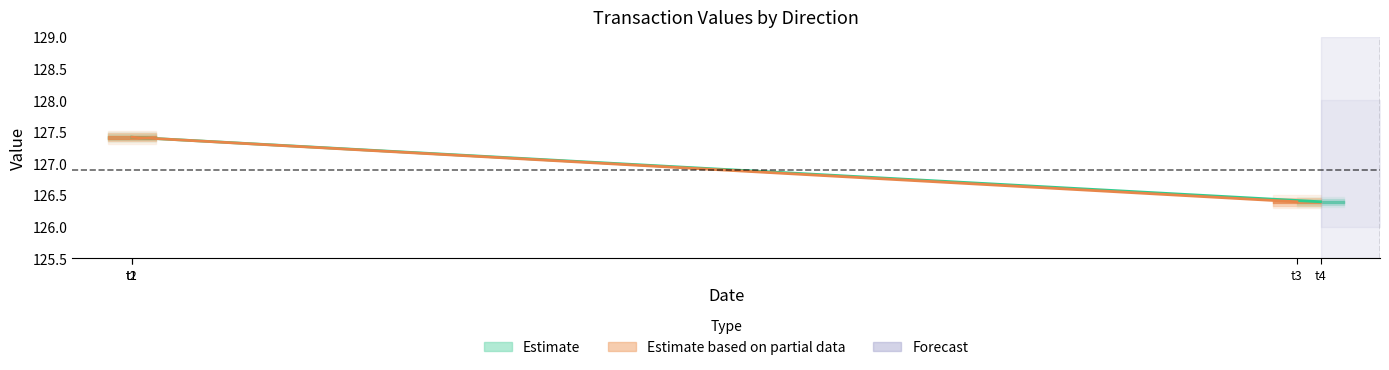

Rank the series by their maximum value, from lowest to highest.

Estimate, Estimate based on partial data